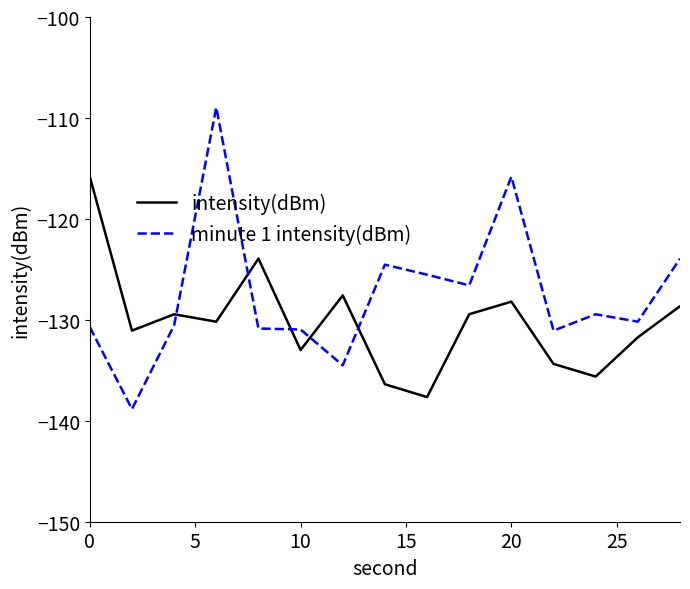

What is the lowest value of the intensity(dBm) series?

-137.7